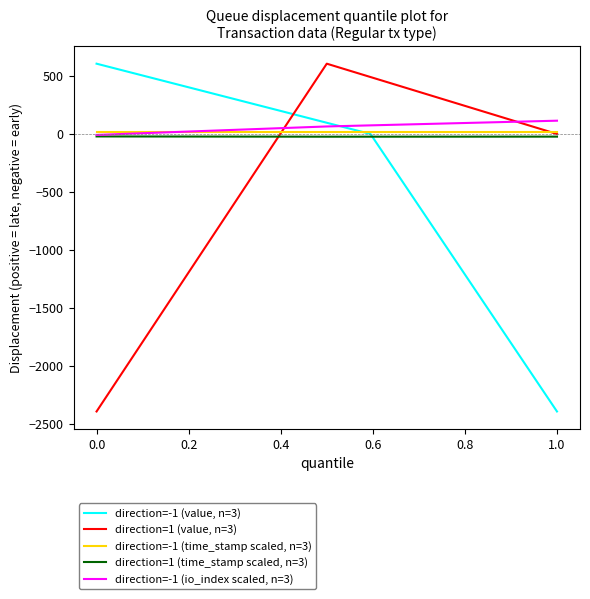

What is the maximum value shown in the chart?

606.4